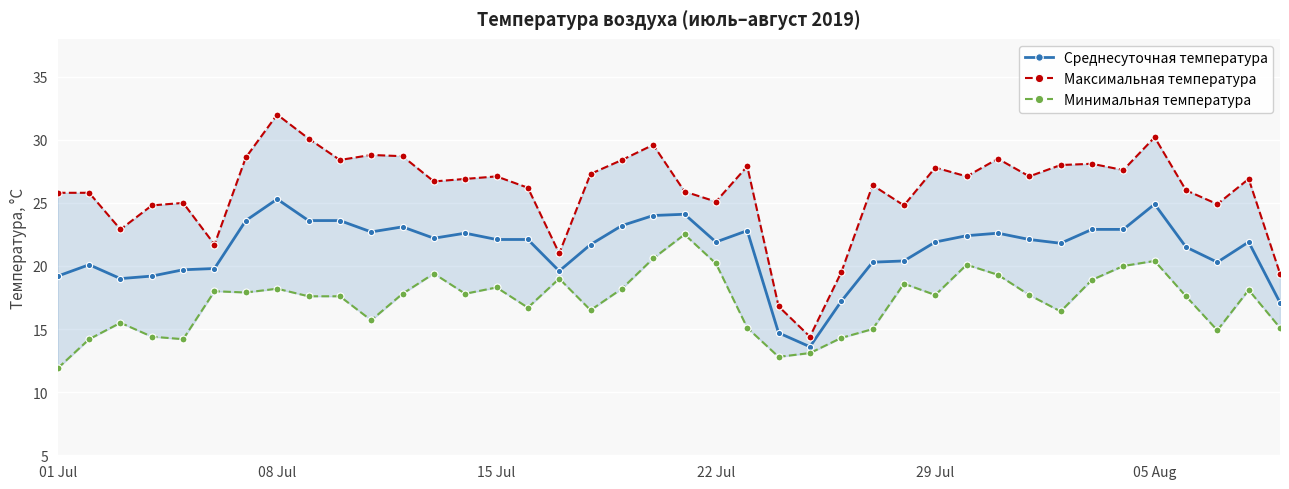

True or false: Минимальная температура and Среднесуточная температура intersect in this chart.

False